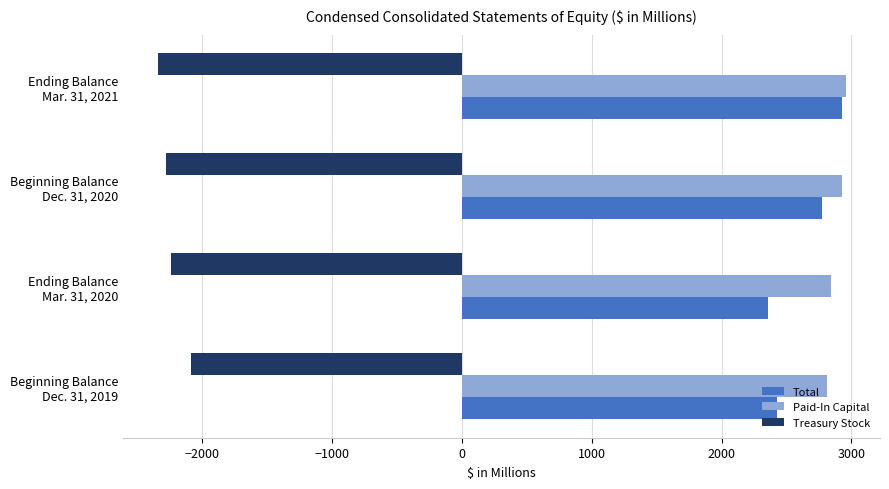

Which series has the largest total across all categories?

Paid-In Capital